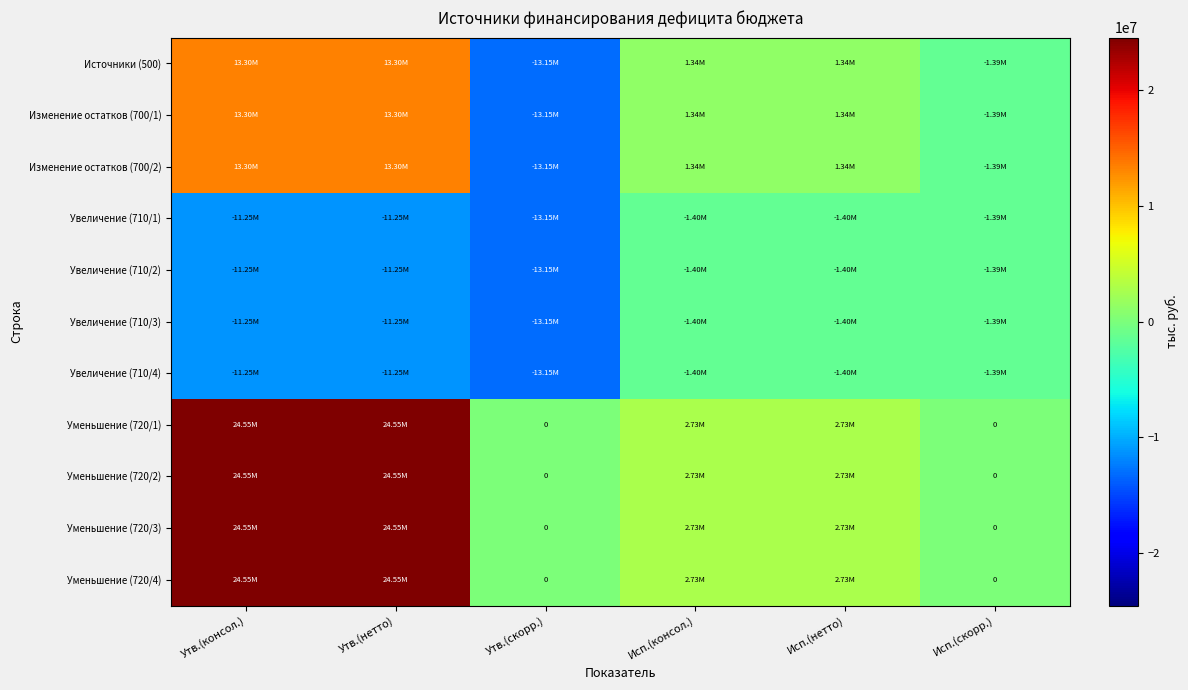

What is the difference between the maximum and minimum values in the Уменьшение (720/1) series?

24553500.0